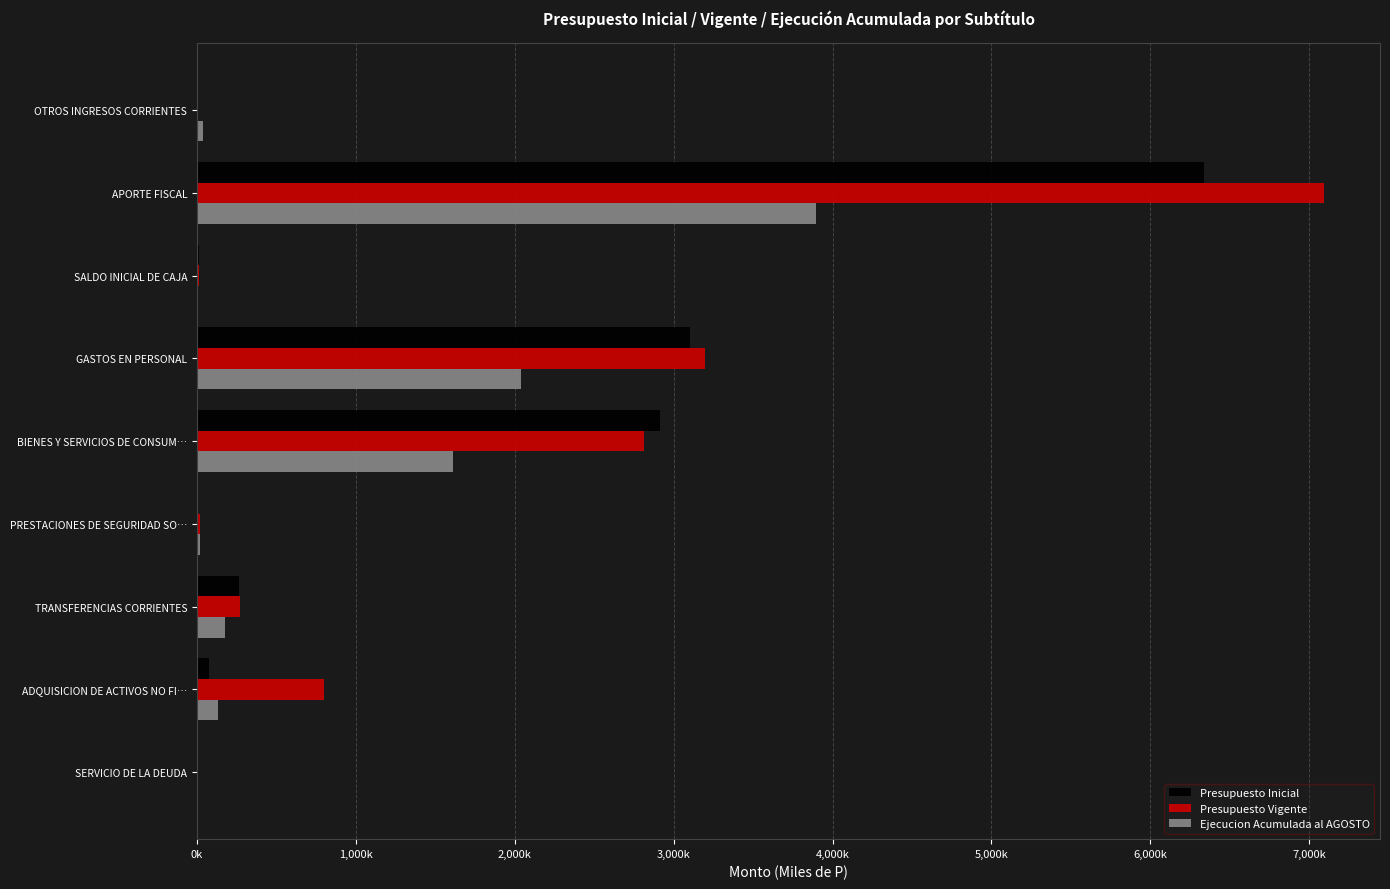

What are all the series names shown in the legend?

Presupuesto Inicial, Presupuesto Vigente, Ejecucion Acumulada al AGOSTO